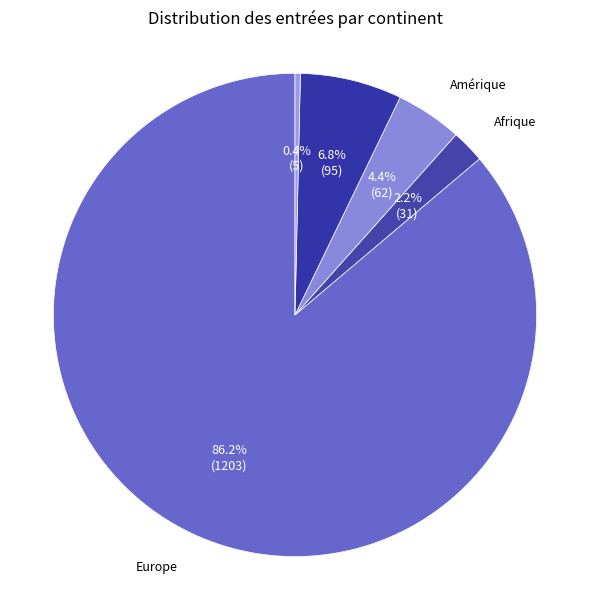

Rank the categories by value from highest to lowest.

Europe, Asie, Amérique, Afrique, Océanie